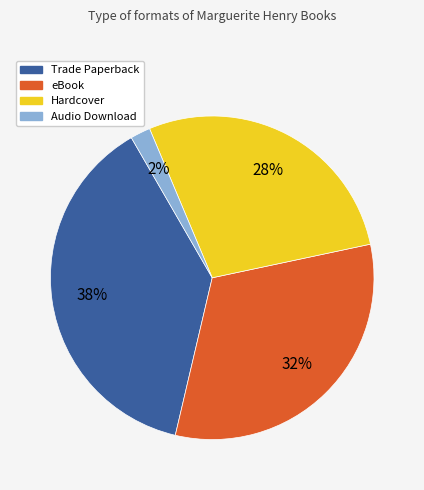

True or false: Trade Paperback accounts for 38% of the total.

True